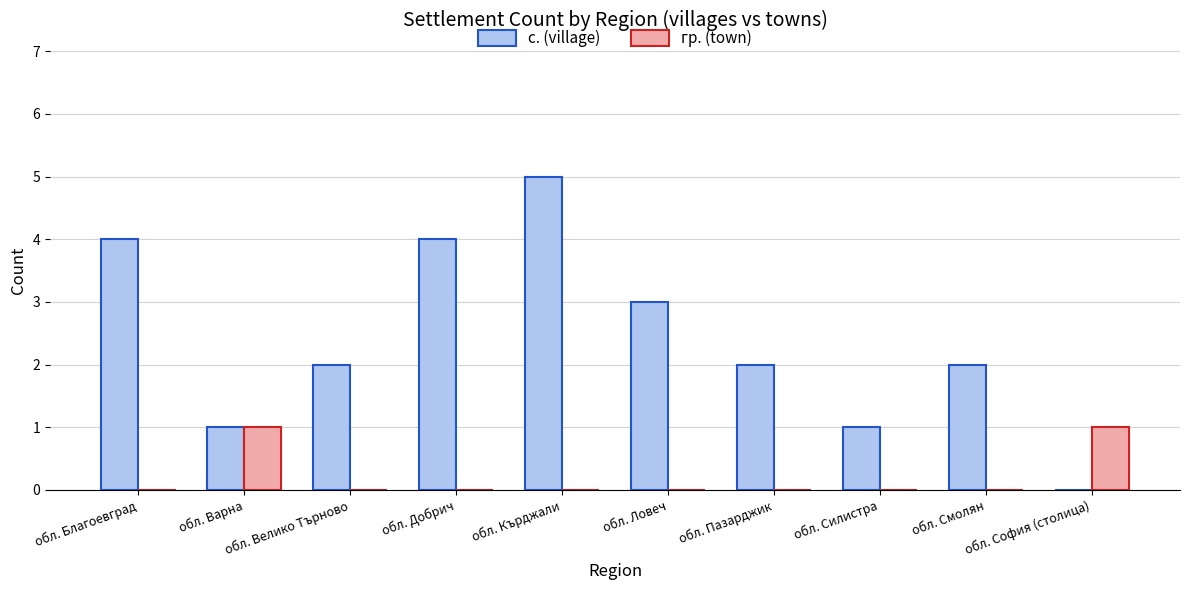

What is the difference between the с. (village) values at обл. Варна and обл. Ловеч?

2